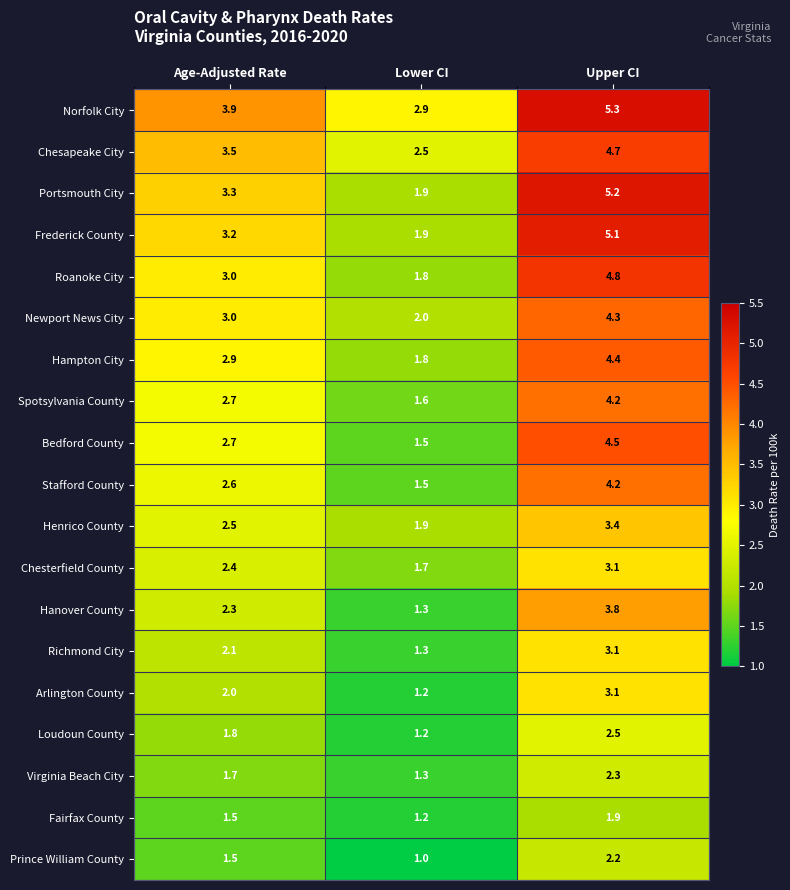

How many distinct data groups are displayed?

19